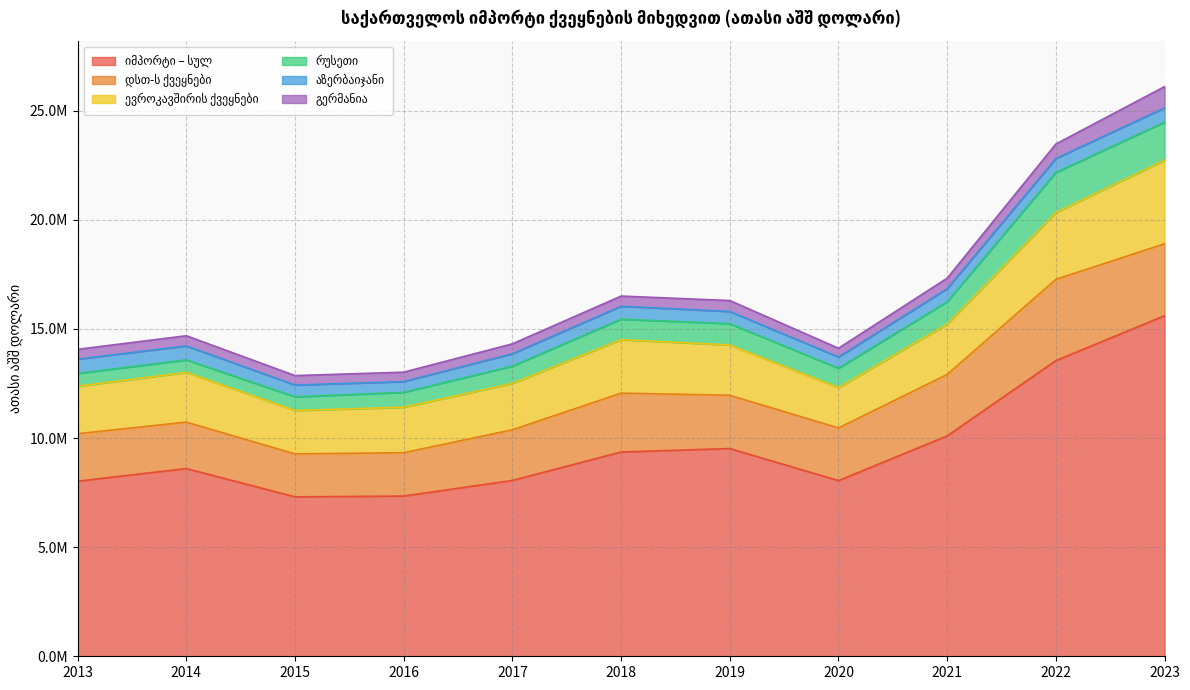

At which category does გერმანია reach its first local peak?

2014